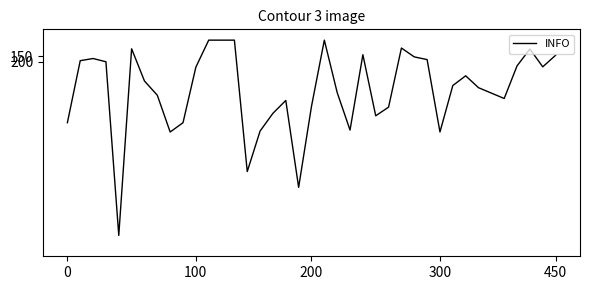

What is the difference between the maximum and minimum values?

1807